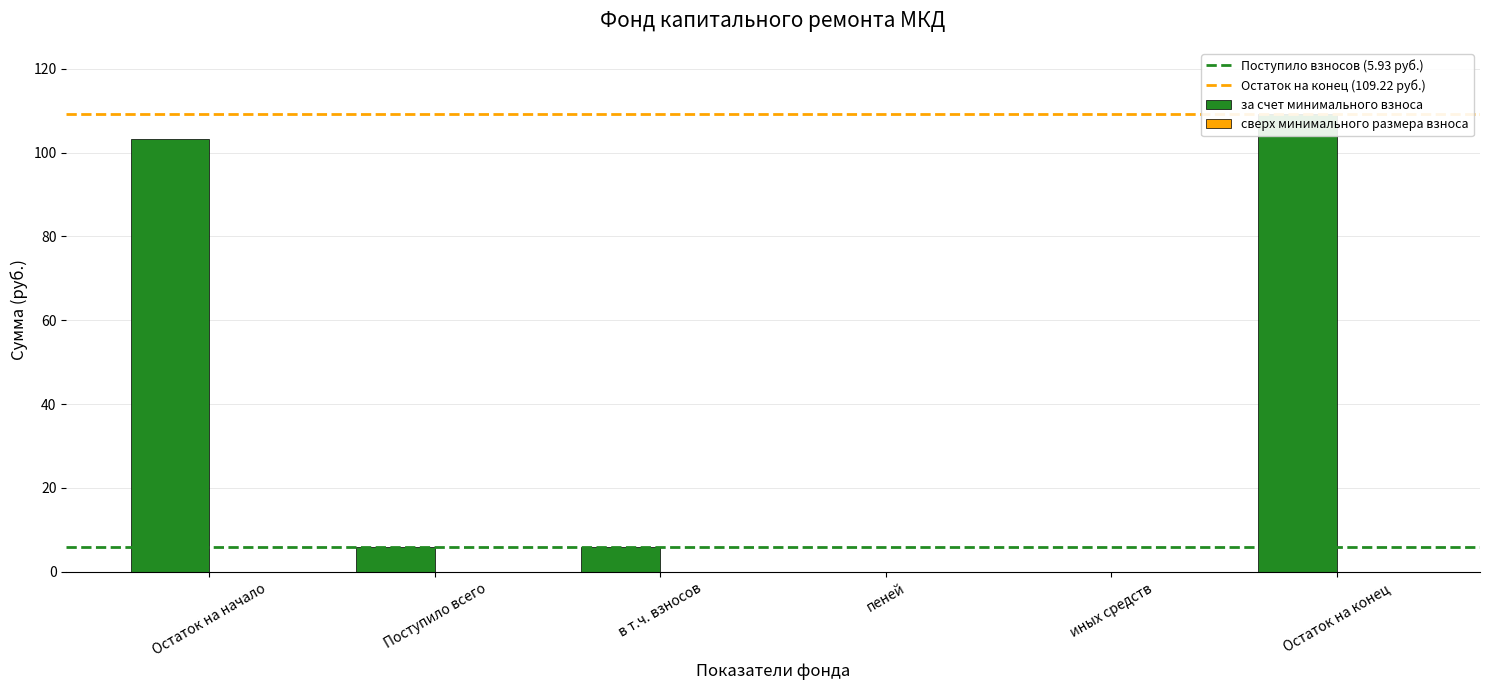

How many bars are there in total?

6